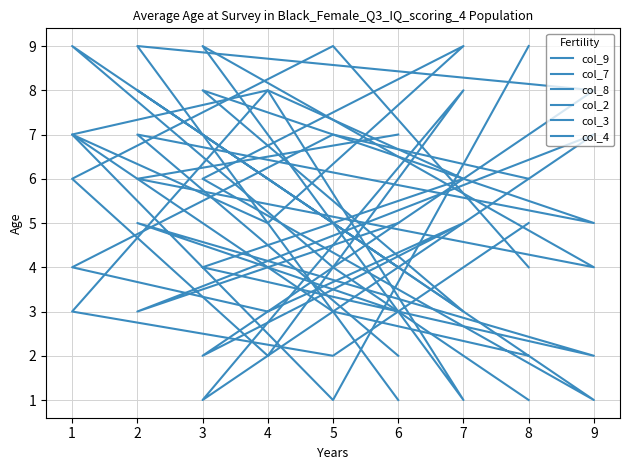

Count the col_4 values in the range 3 to 7.

5